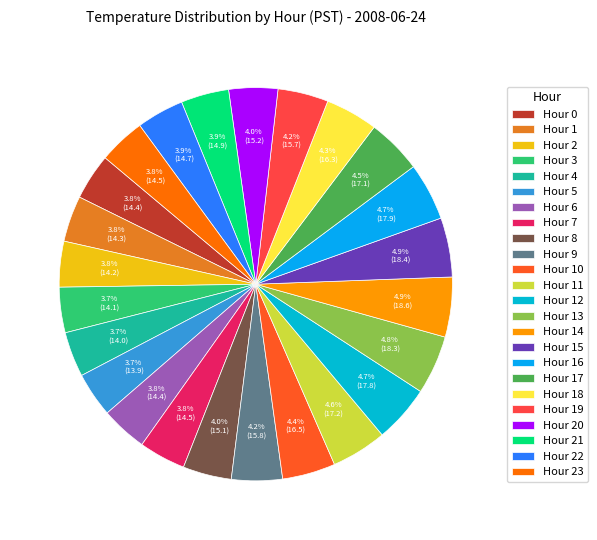

Count the number of slices in the pie.

24